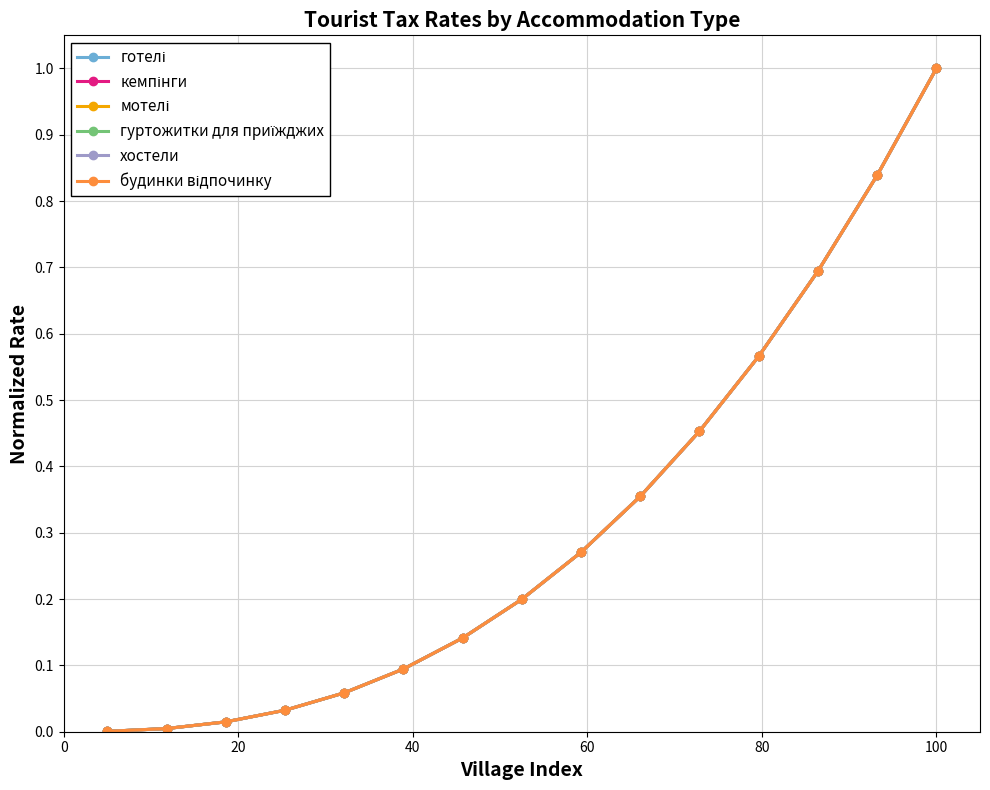

At which category is the sum across all series the highest?

100